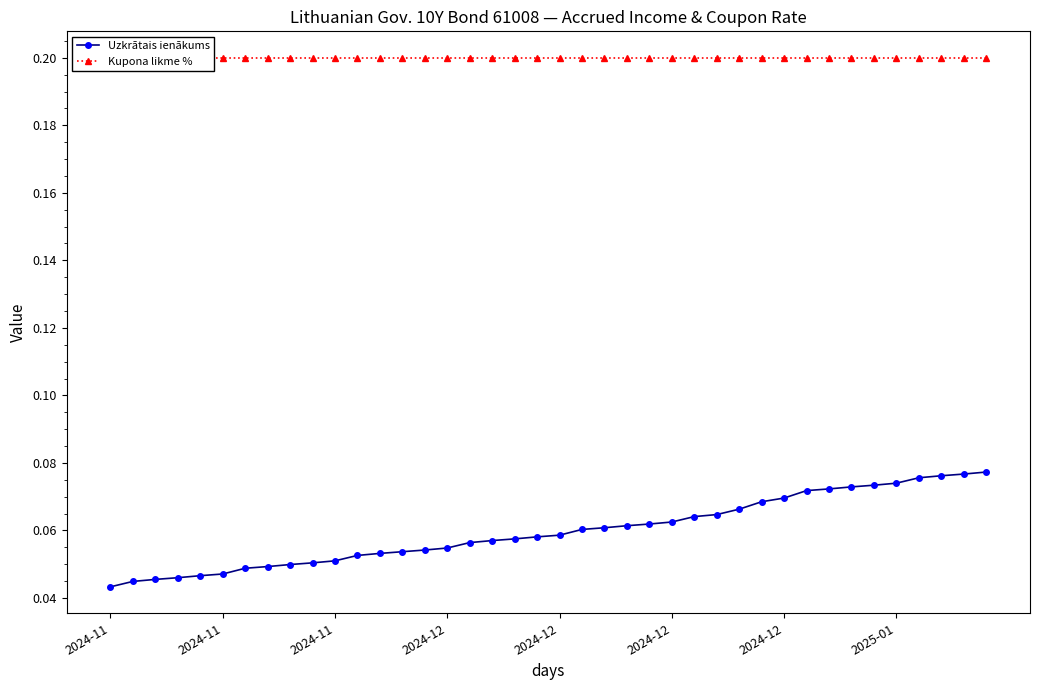

True or false: Kupona likme % has more than 0 interior local peaks.

False